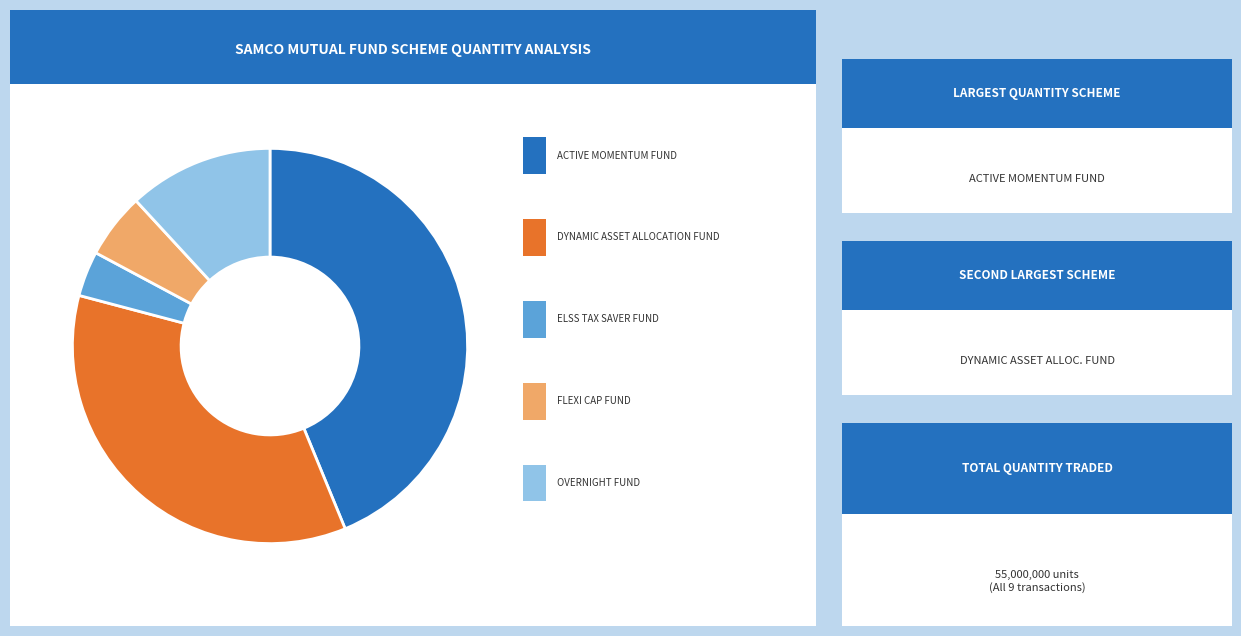

The SAMCO OVERNIGHT FUND slice represents 12% of the pie. True or false?

True